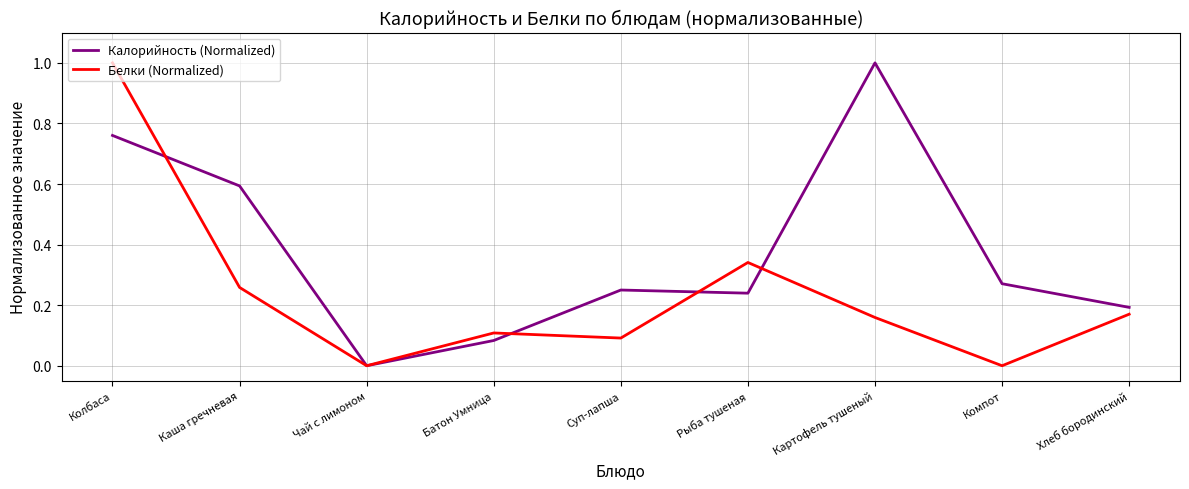

Count the number of categories in the chart.

9